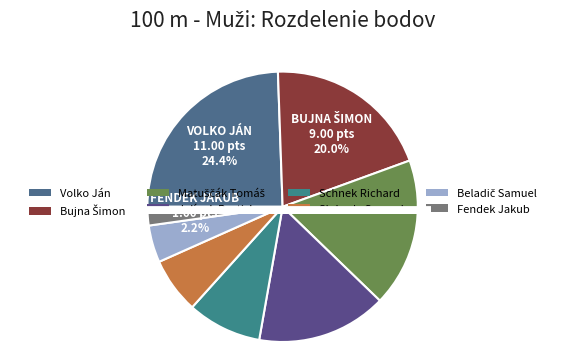

Rank the categories by value from lowest to highest.

Fendek Jakub, Beladič Samuel, Sloboda Samuel, Schnek Richard, Jelínek Rastislav, Matuščák Tomáš, Bujna Šimon, Volko Ján